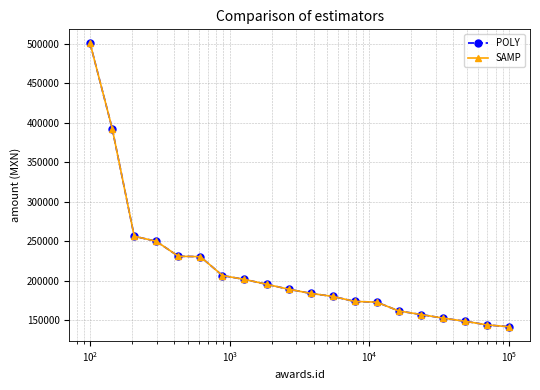

What is the difference between the maximum and second lowest values in the POLY series?

356399.0